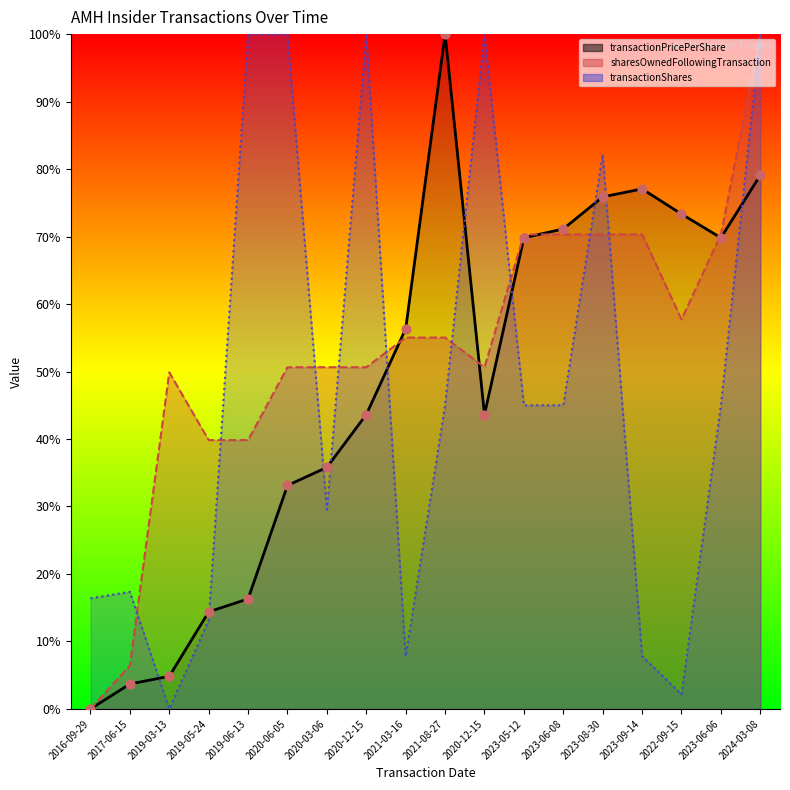

What is the total value across all series at 2020-12-15?

194.3